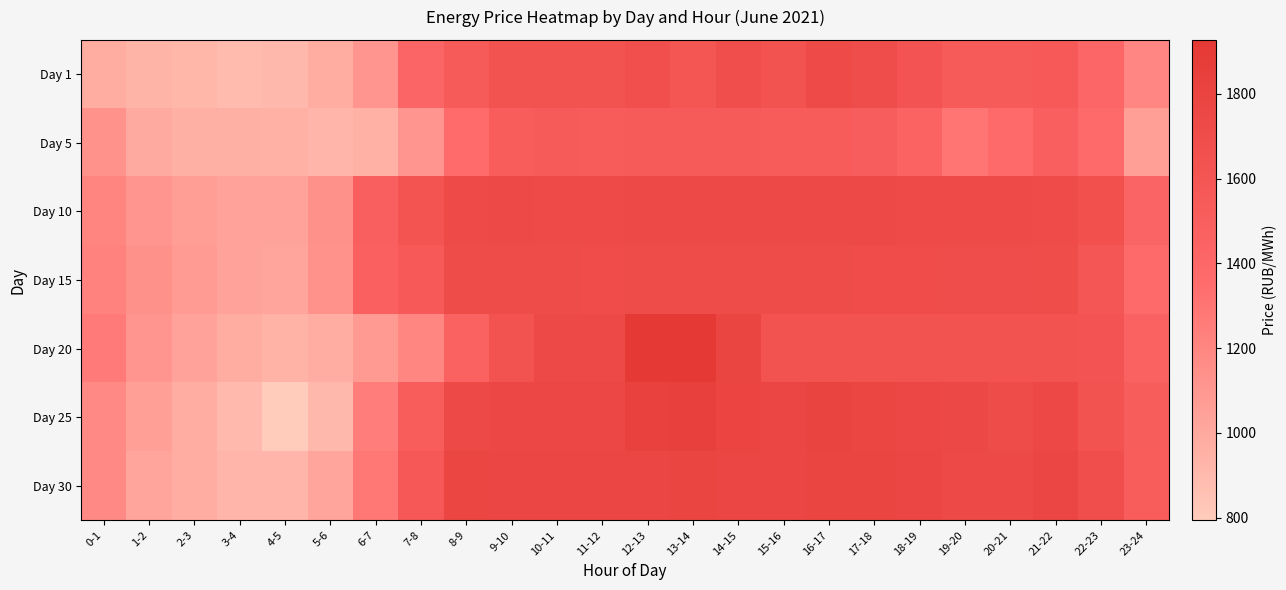

Count the number of categories in the chart.

24